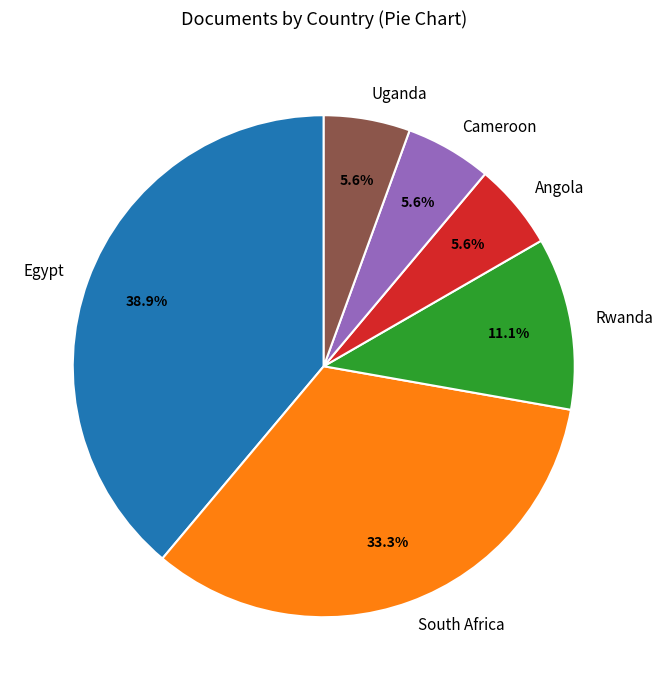

Approximately how many times larger is the value at Uganda compared to Angola?

1.0